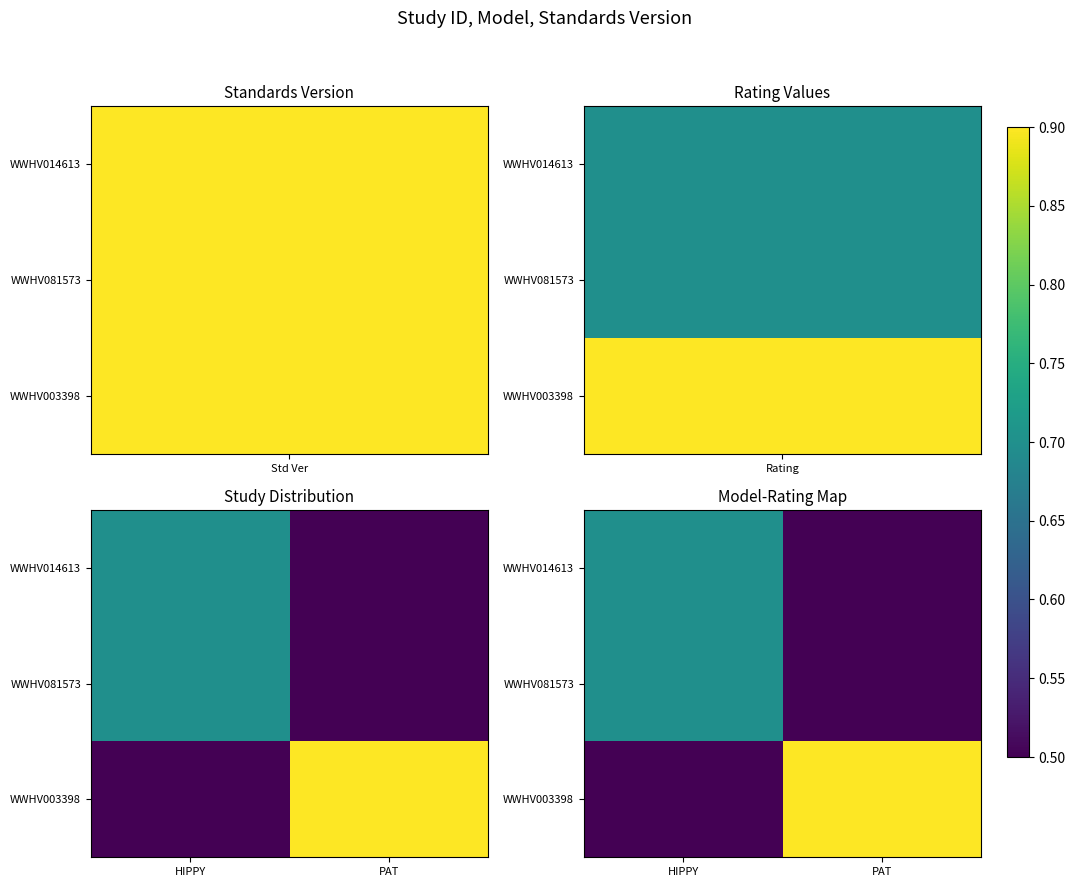

Is the value of WWHV014613 at PAT greater than the value of WWHV081573 at PAT?

No